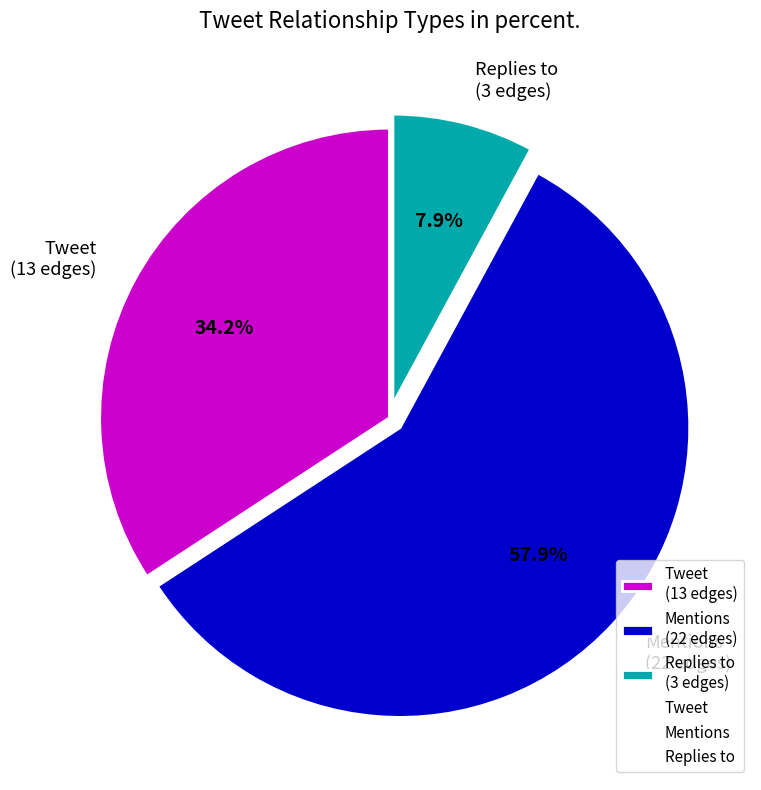

What percentage is the Mentions slice, to the nearest percent?

58%